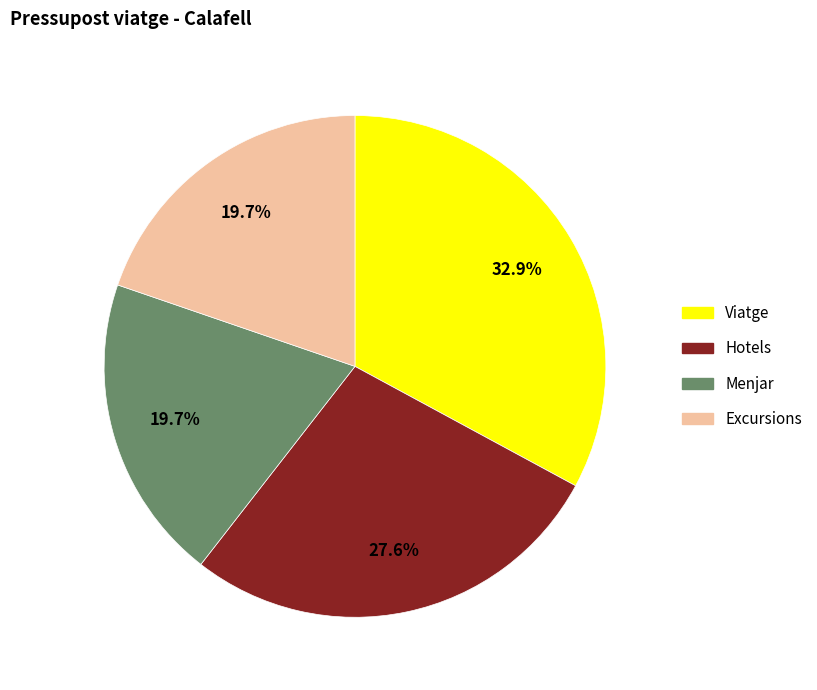

To the nearest percent, what is the average slice percentage?

25%